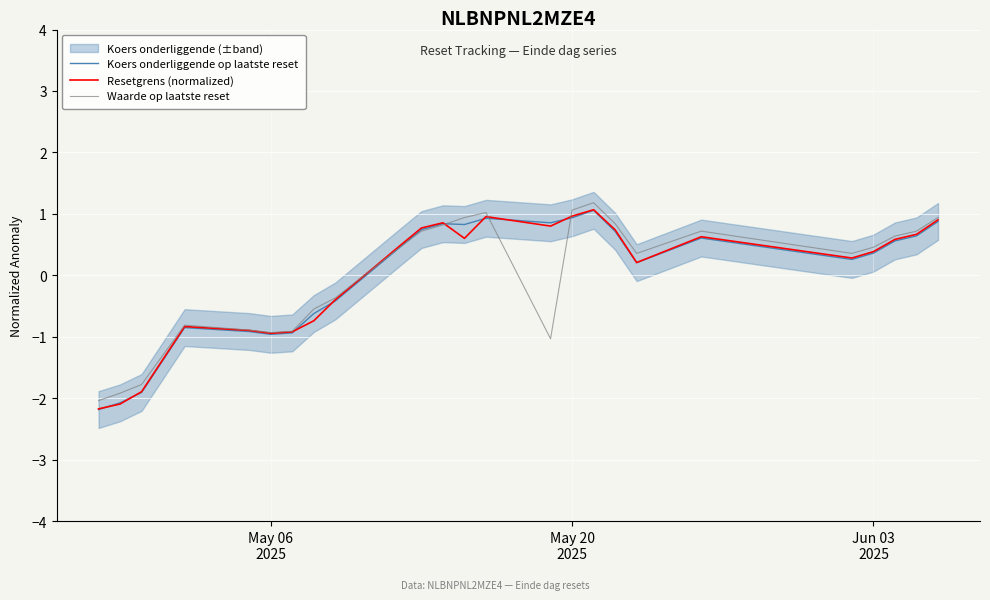

In Waarde op laatste reset, how many points are higher than both neighbors (excluding endpoints)?

4